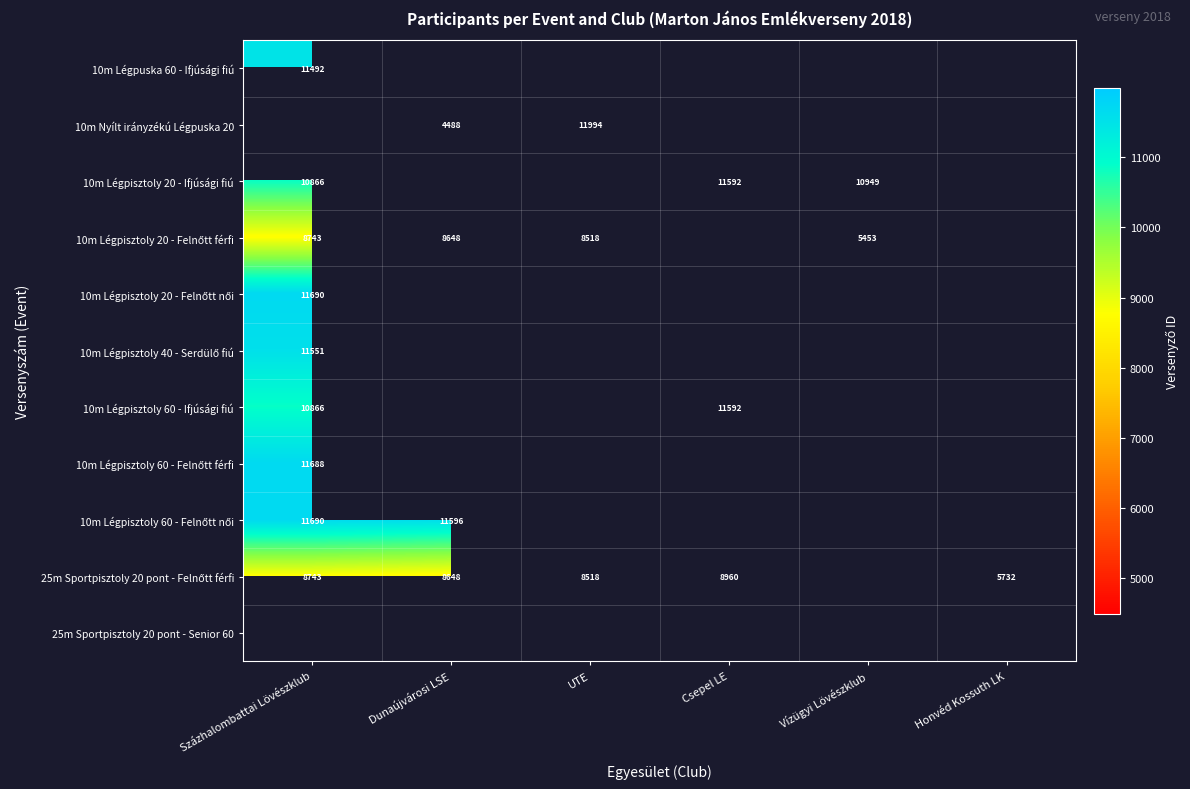

What is the smallest value displayed?

4488.0